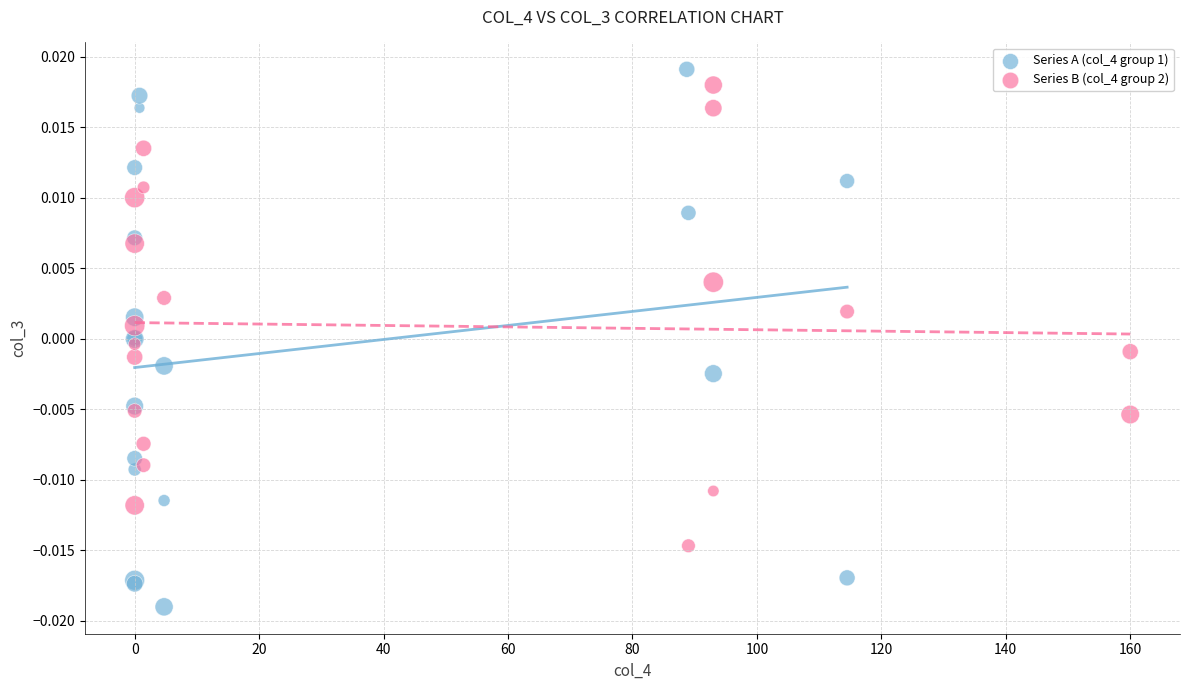

Which series has the largest Y range (max minus min)?

Series A (col_4 group 1)